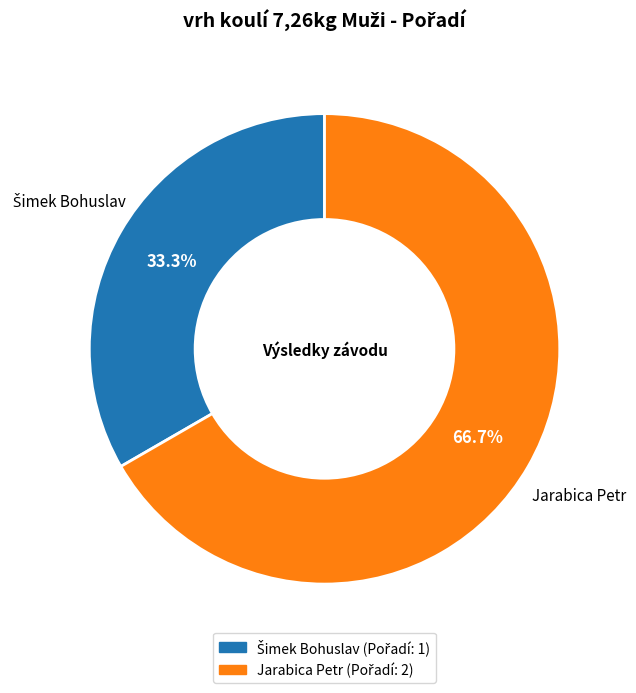

To the nearest percent, what percentage of the pie is Jarabica Petr?

67%